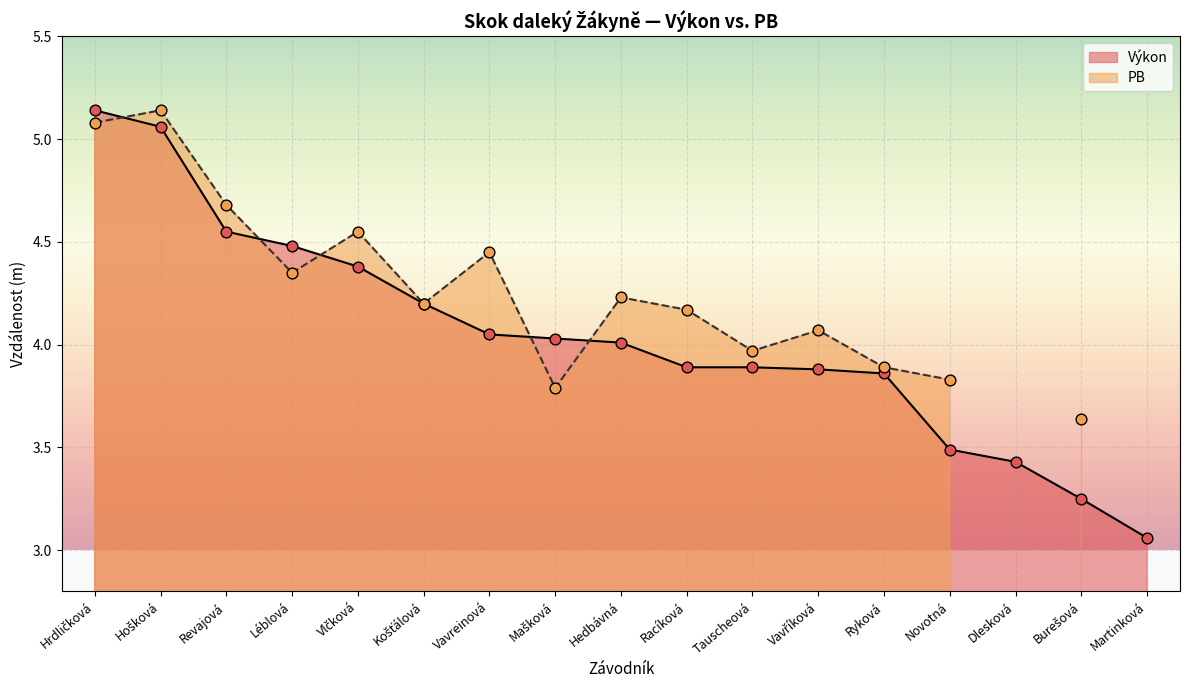

Which has a higher value, Novotná or Dlesková?

Novotná